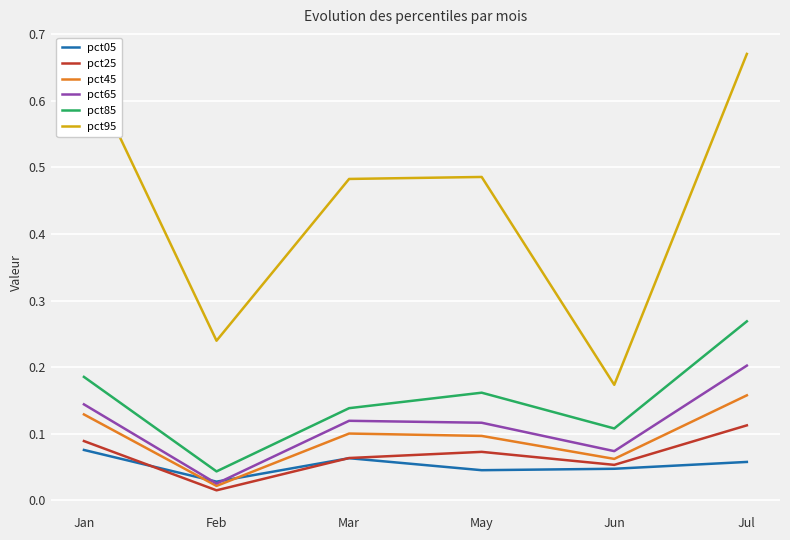

Count the pct25 values in the range 0 to 1.

6